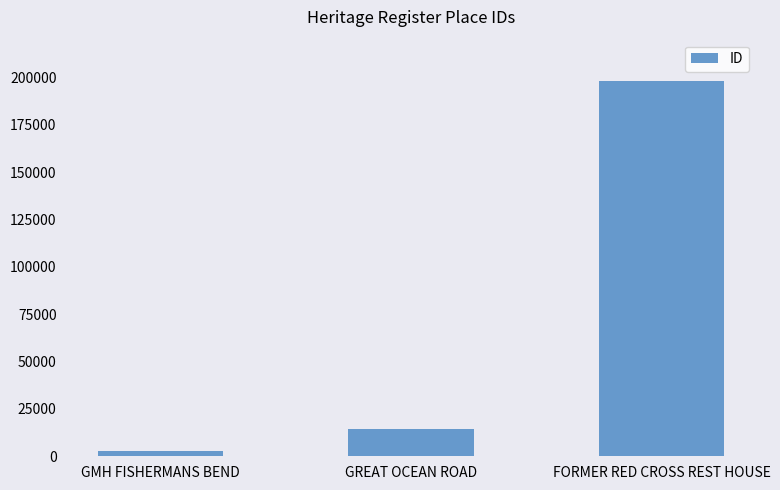

What is the difference between the values at GREAT OCEAN ROAD and GMH FISHERMANS BEND?

11346